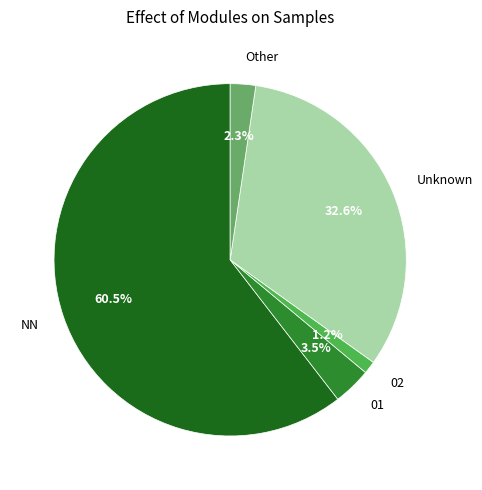

Count the number of slices in the pie.

5